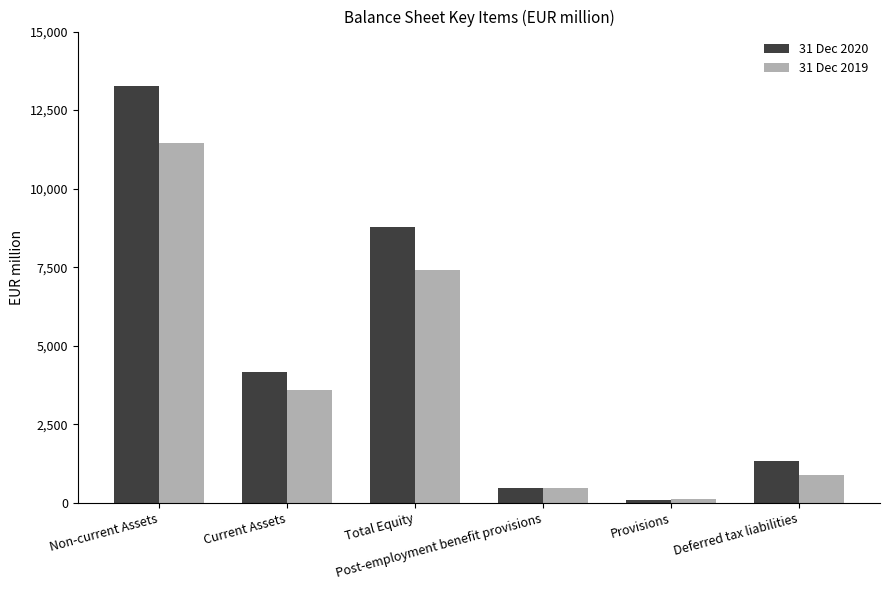

Which series has the widest spread of values?

31 Dec 2020